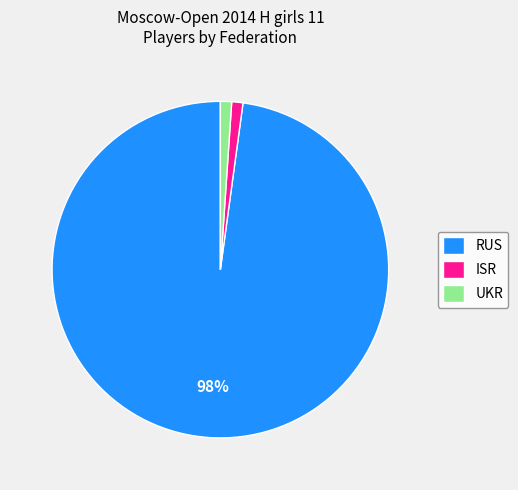

To the nearest percent, what is the difference between the largest and smallest slice percentages?

97%